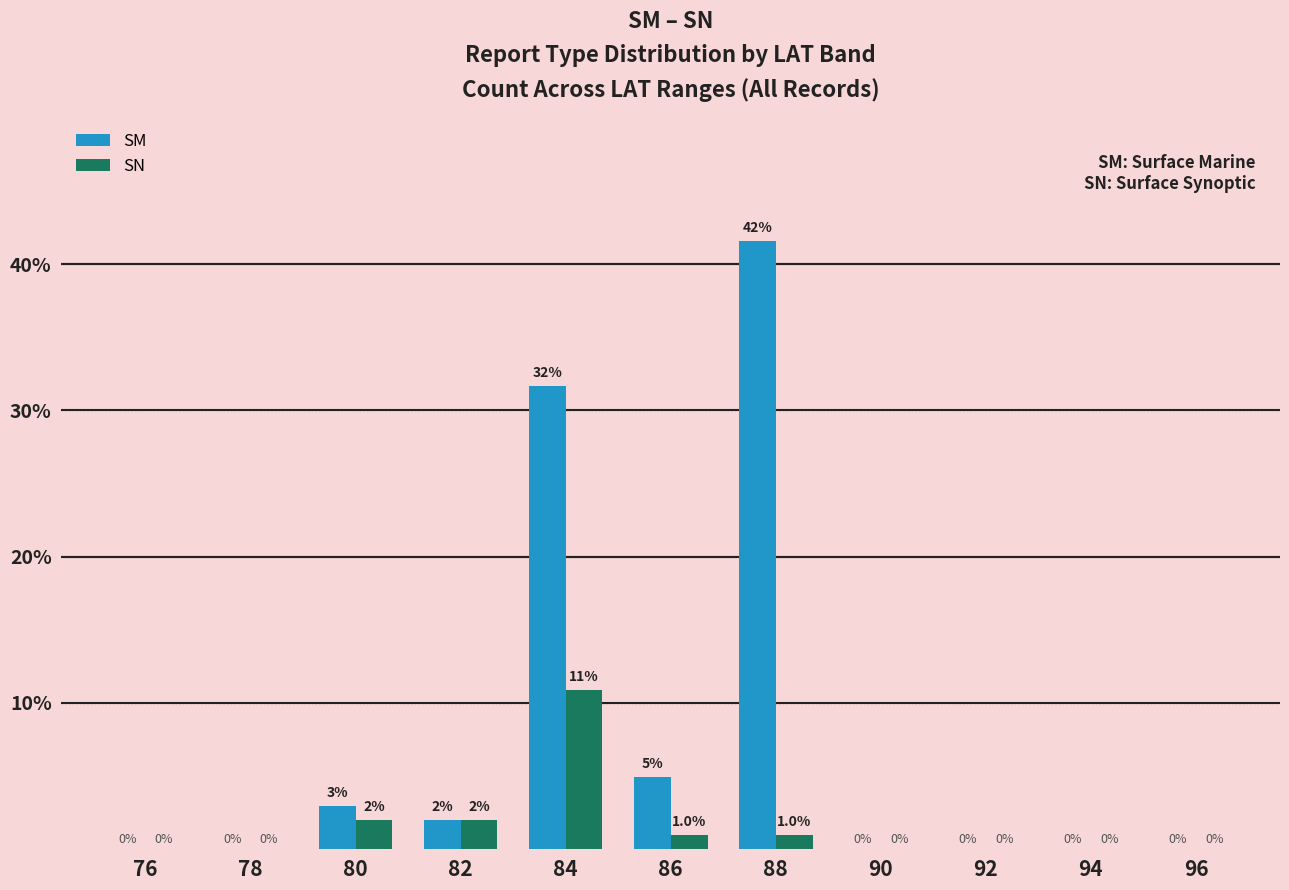

Read the SM value at 82.

2.0